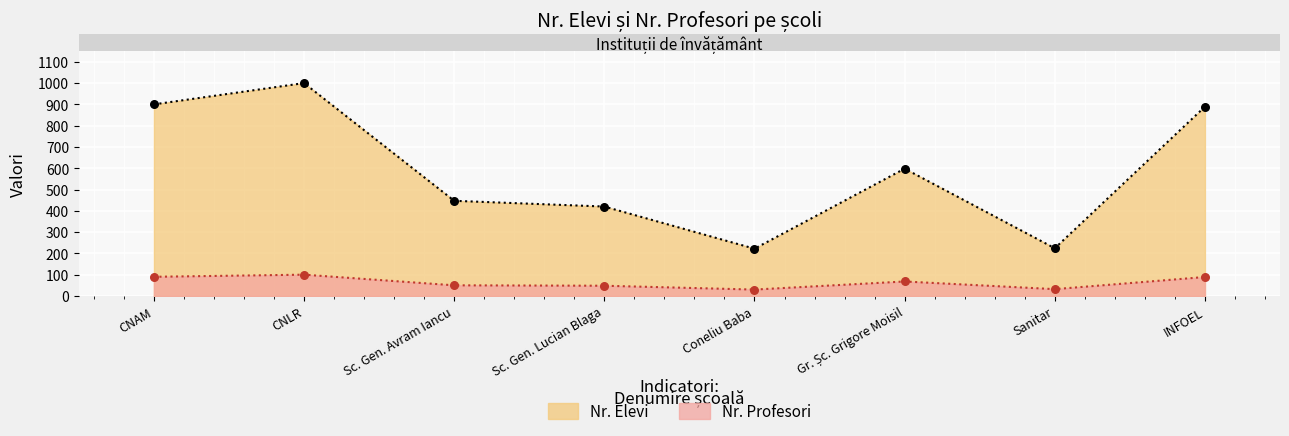

Which series reaches the minimum Y coordinate?

Nr. Profesori